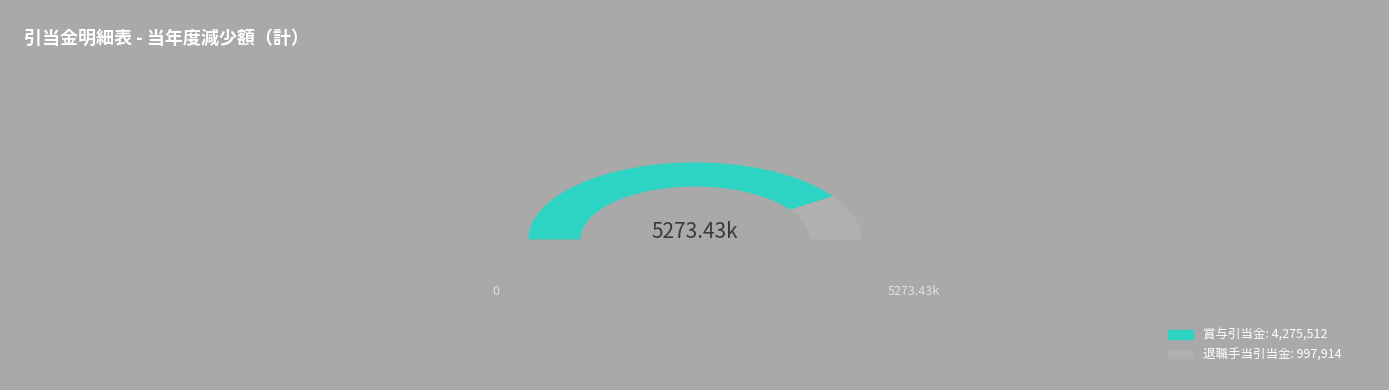

True or false: 退職手当引当金 accounts for 19% of the total.

True